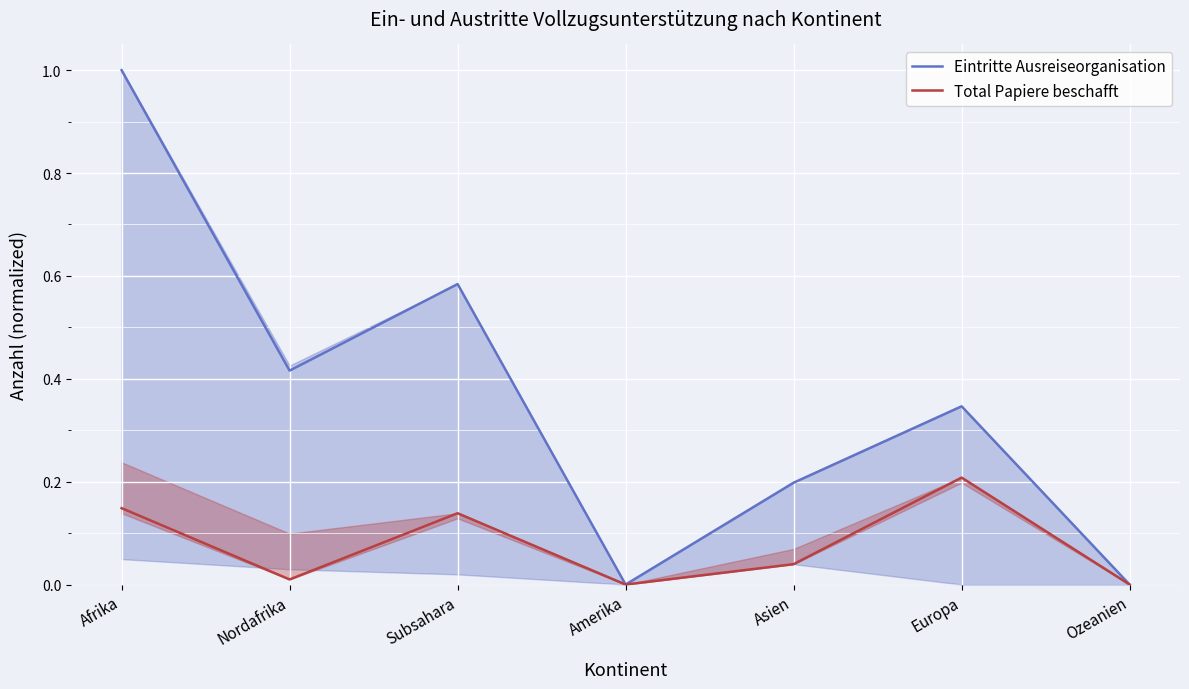

True or false: Total Papiere beschafft has more than 2 interior local peaks.

False